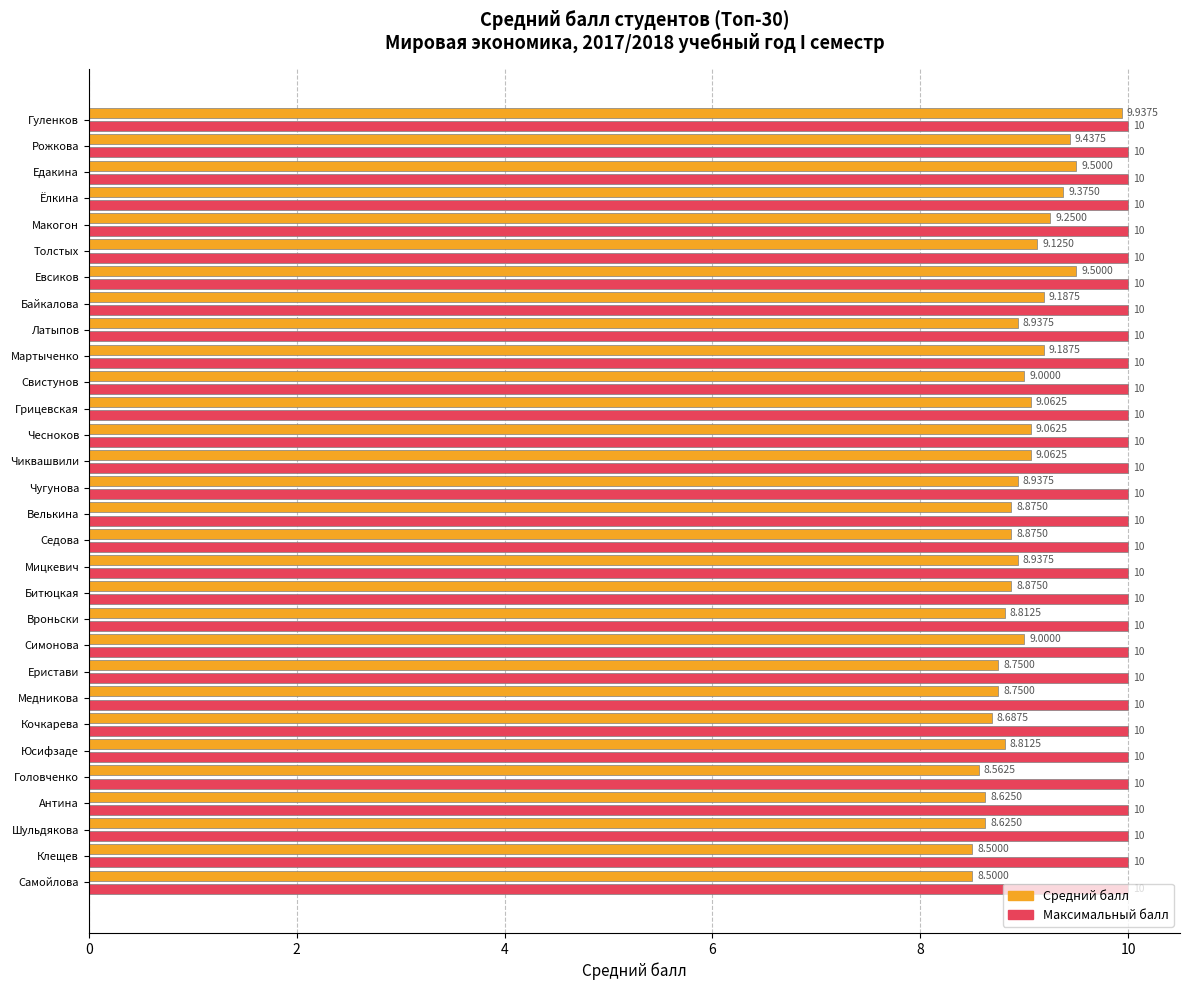

Which series has the largest range (max minus min)?

Средний балл